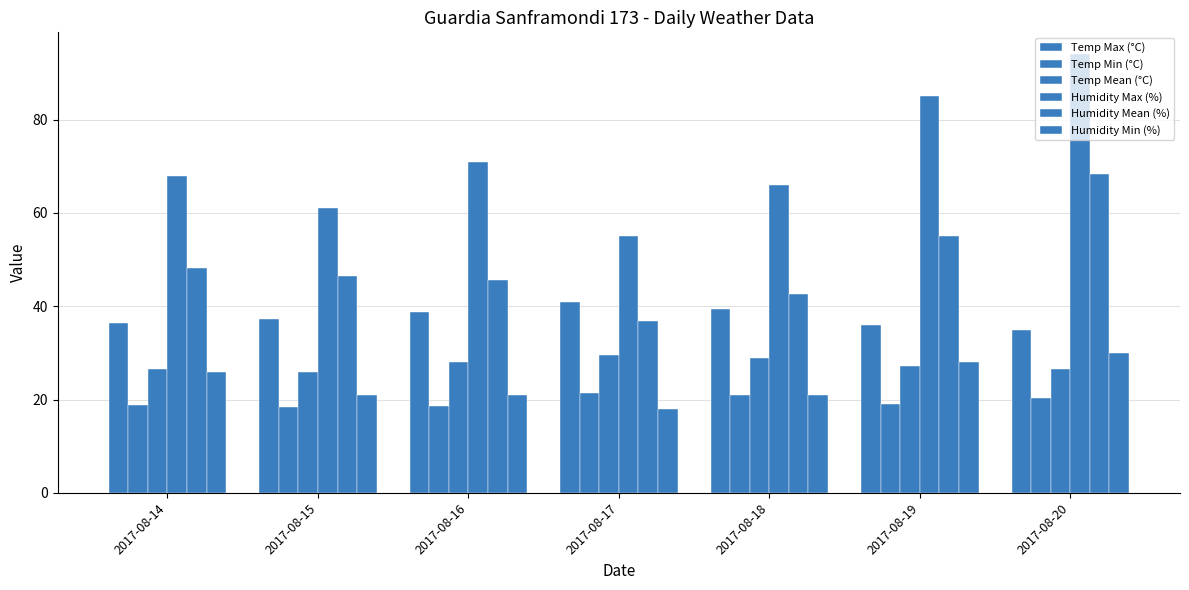

What is the sum of all Temp Max (°C) values?

263.3